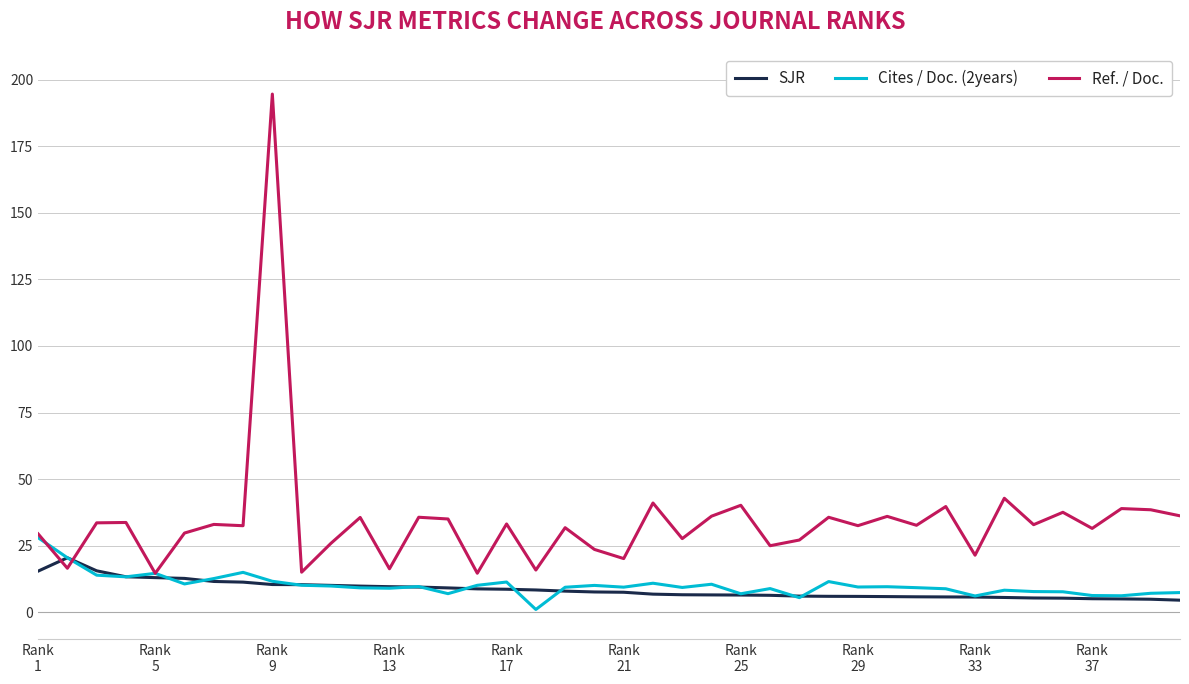

Which series has the largest total across all categories?

Ref. / Doc.